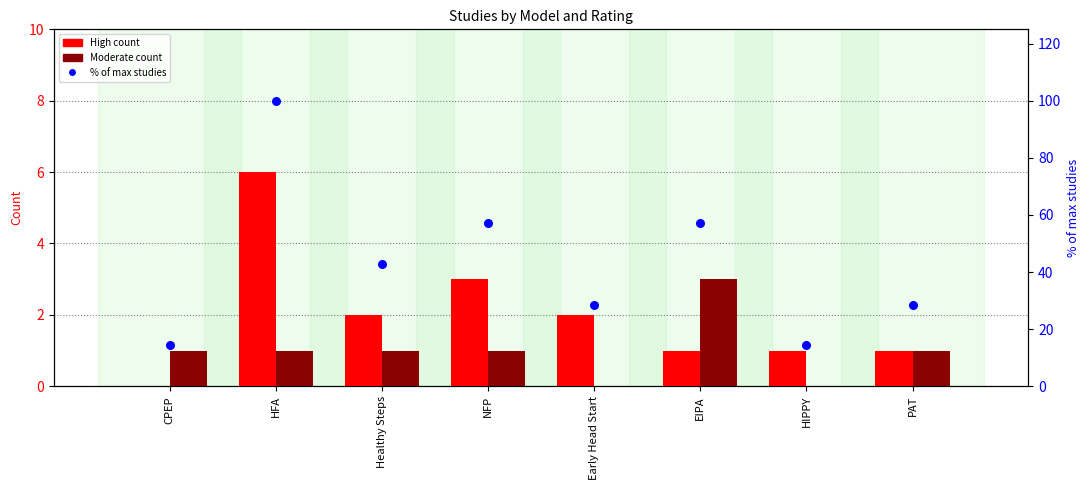

What is the total value across all series at HFA?

107.0